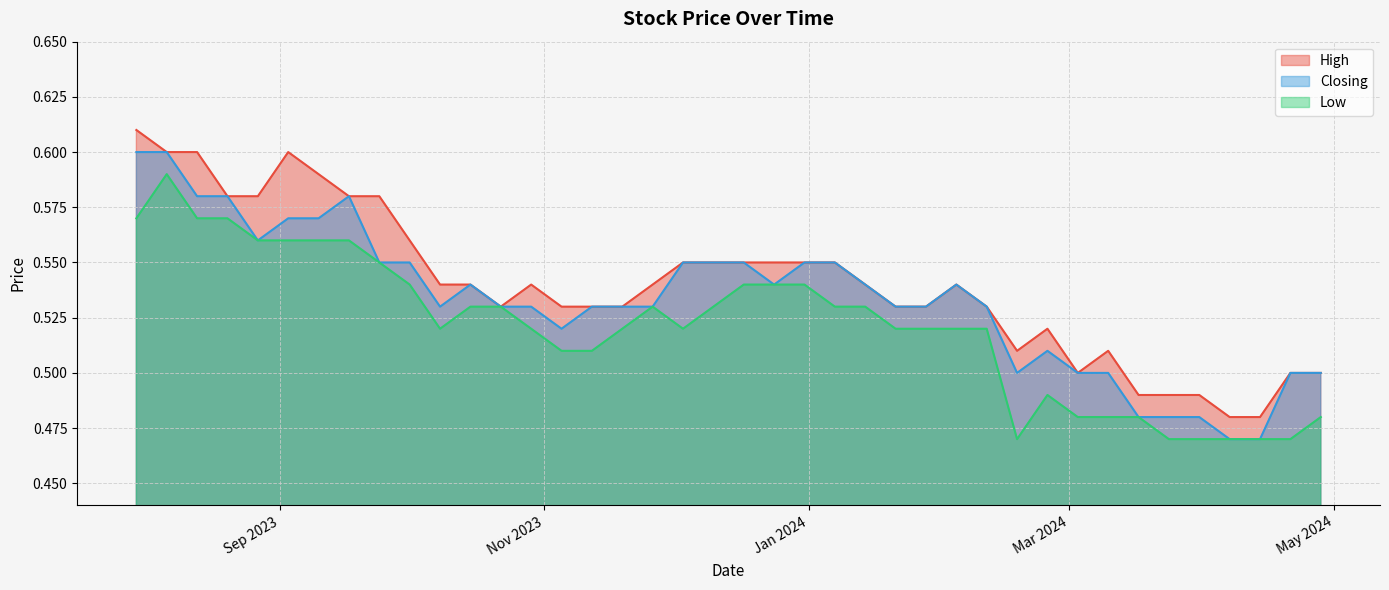

How many lines are shown in the chart?

3